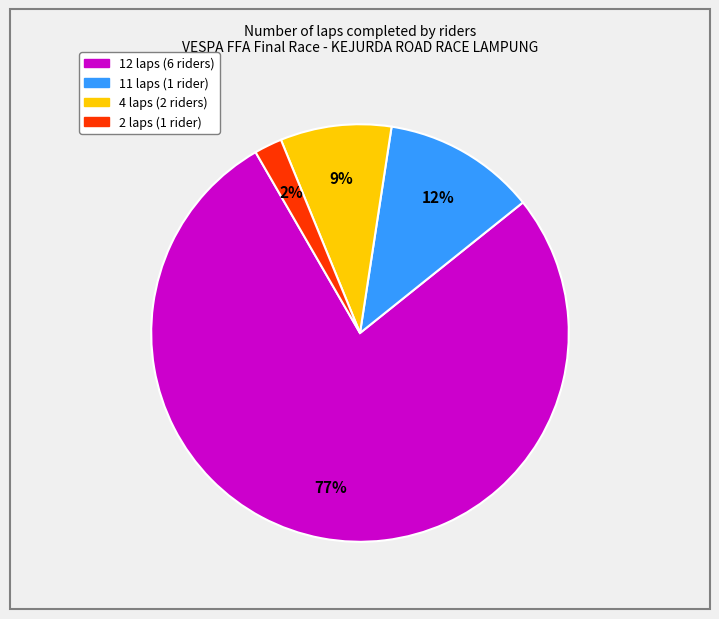

Is the sum of 11 laps (1 rider) and 4 laps (2 riders) greater than half?

No